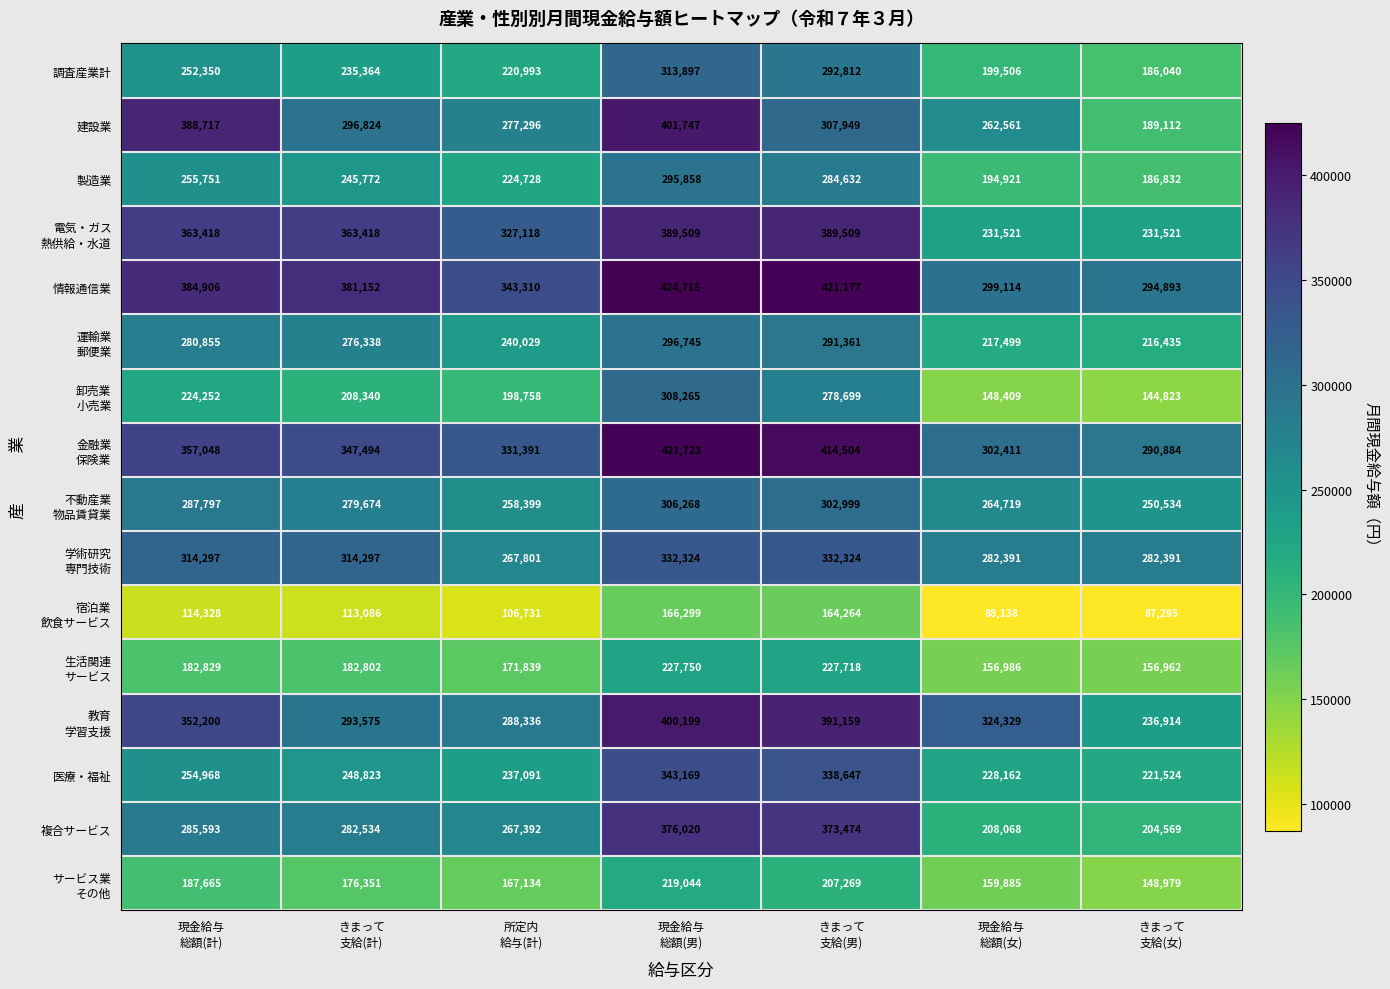

Which series has the largest total across all categories?

情報通信業